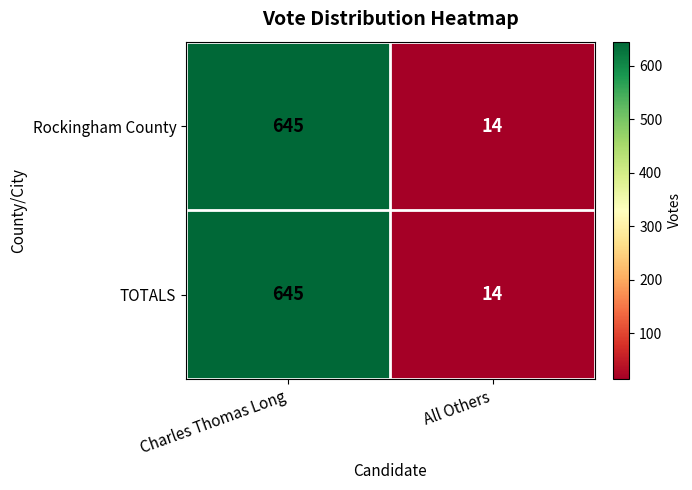

Rank the categories by Rockingham County value from lowest to highest.

All Others, Charles Thomas Long